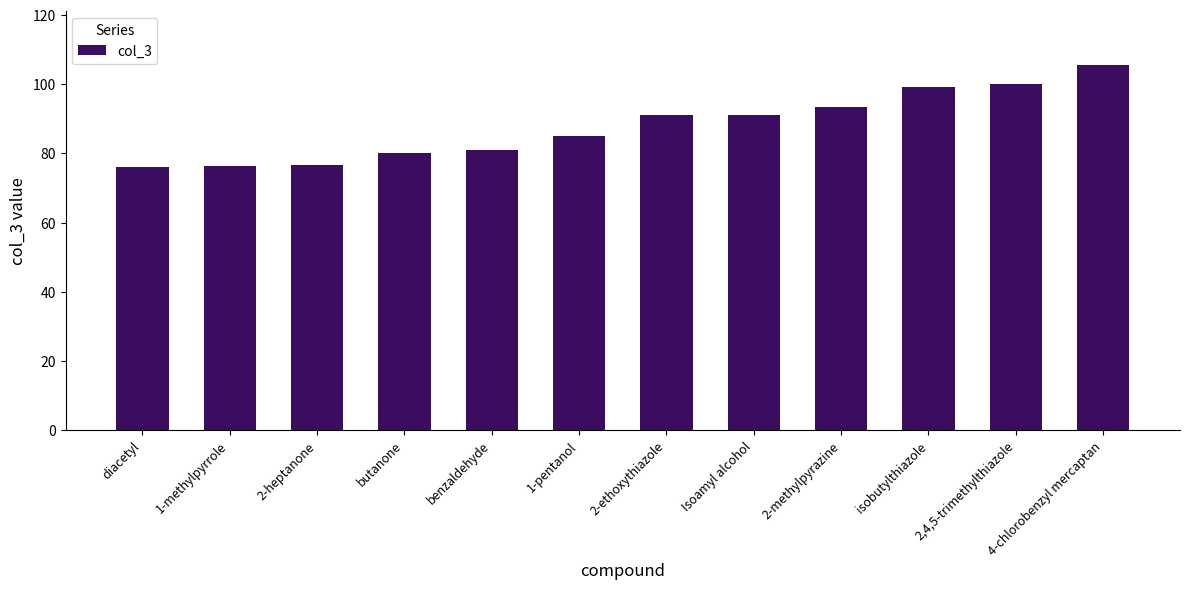

How many distinct data groups are displayed?

1